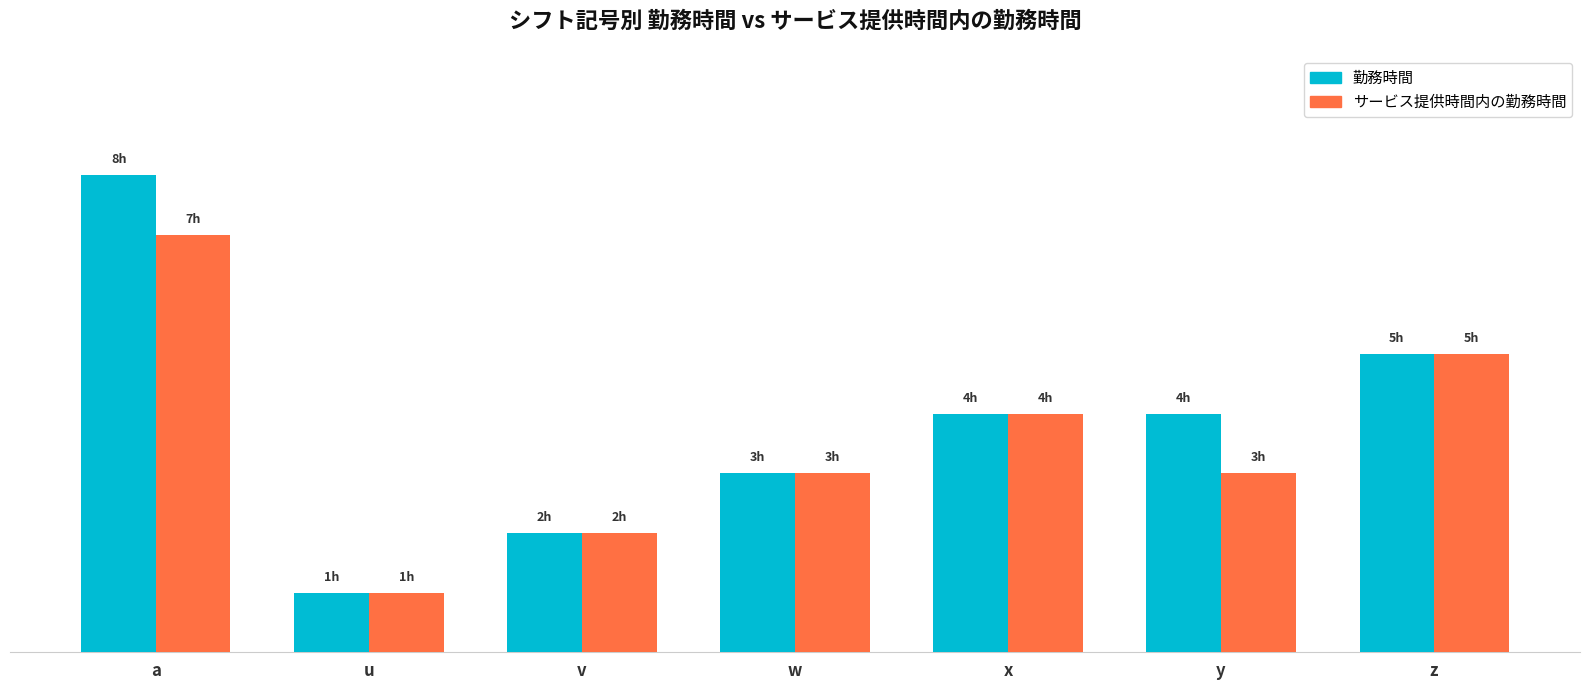

Rank the series by their average value, from highest to lowest.

勤務時間, サービス提供時間内の勤務時間